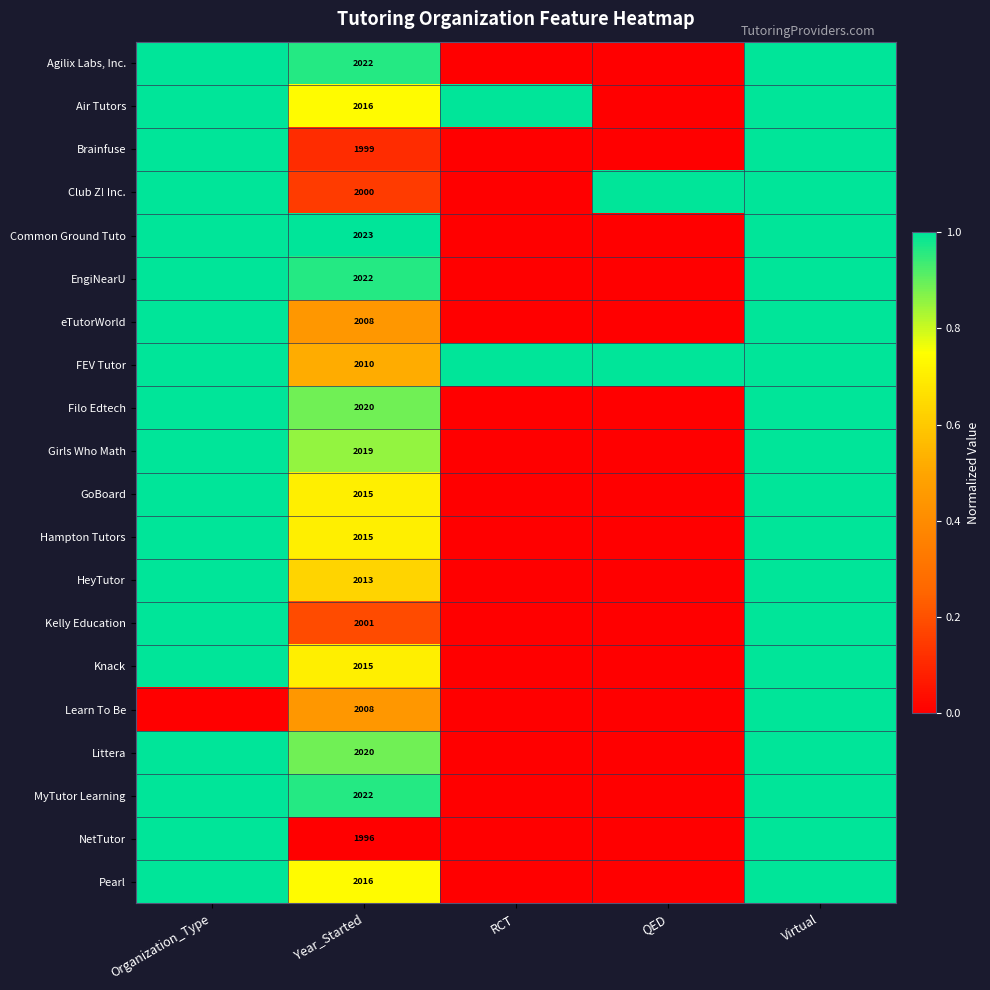

Is it true that Brainfuse equals 3069 at Year_Started?

False